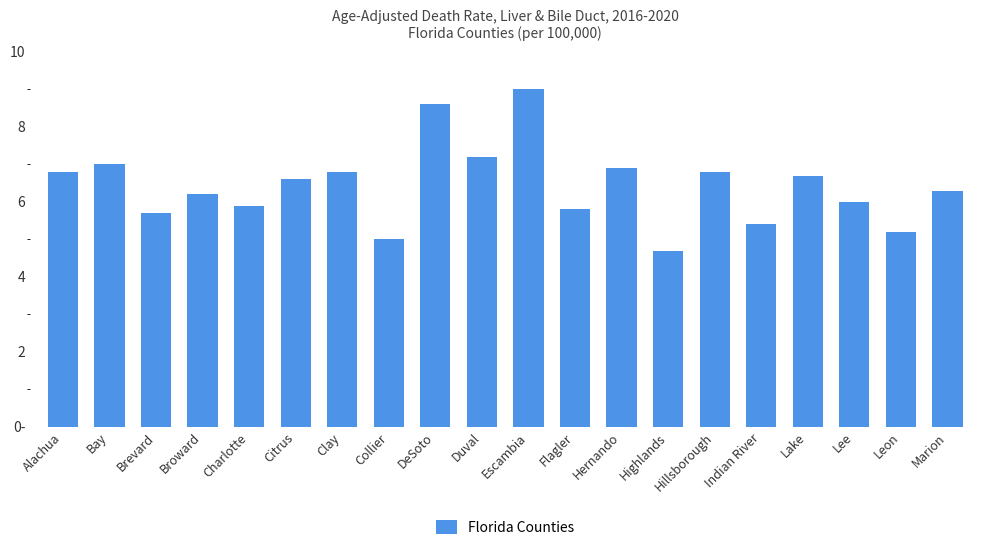

Reading left to right, list all the values displayed in this chart.

Alachua=6.8	Bay=7.0	Brevard=5.7	Broward=6.2	Charlotte=5.9	Citrus=6.6	Clay=6.8	Collier=5.0	DeSoto=8.6	Duval=7.2	Escambia=9.0	Flagler=5.8	Hernando=6.9	Highlands=4.7	Hillsborough=6.8	Indian River=5.4	Lake=6.7	Lee=6.0	Leon=5.2	Marion=6.3